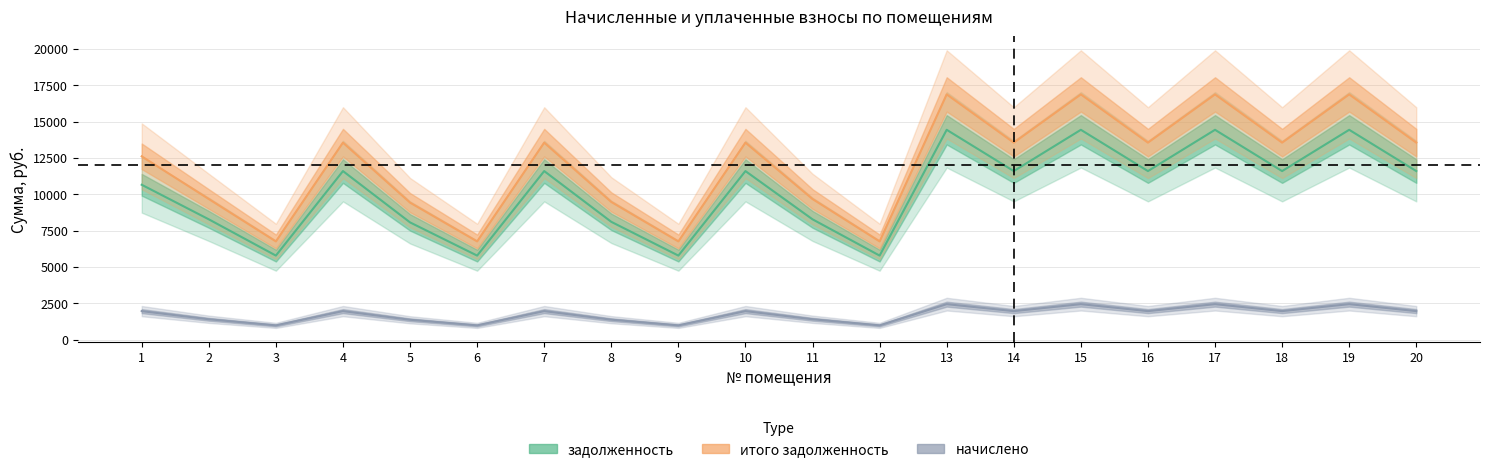

At which label does задолженность first exceed 11596?

4